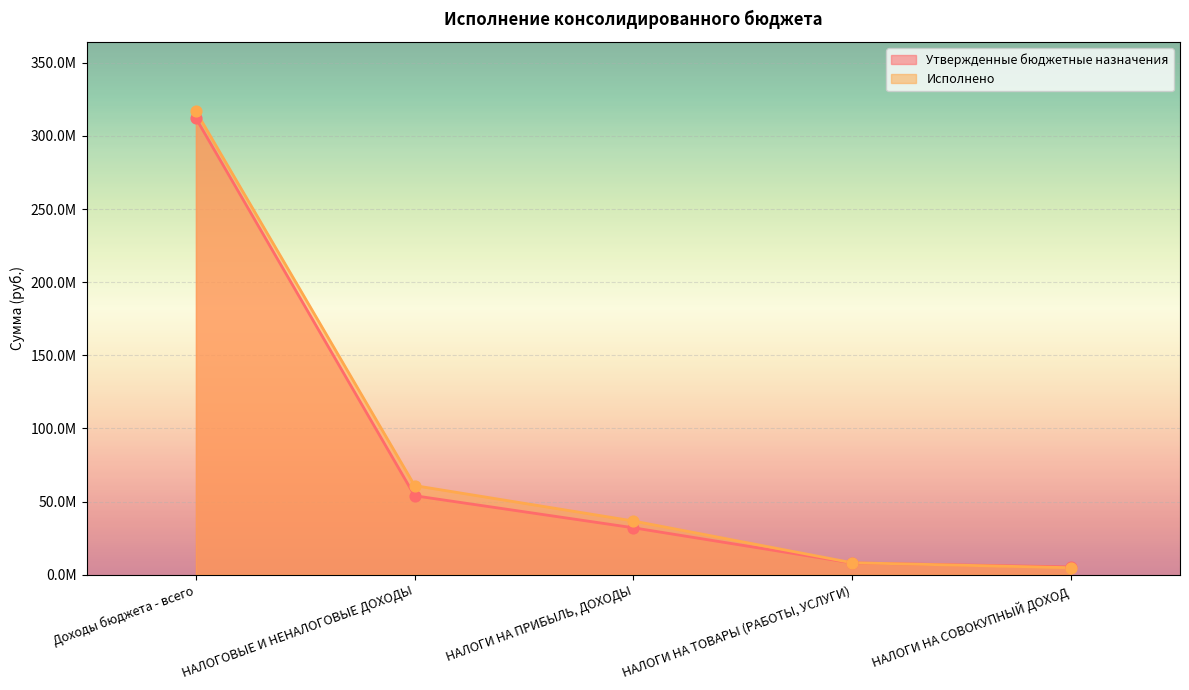

Which series has the largest total across all categories?

Исполнено